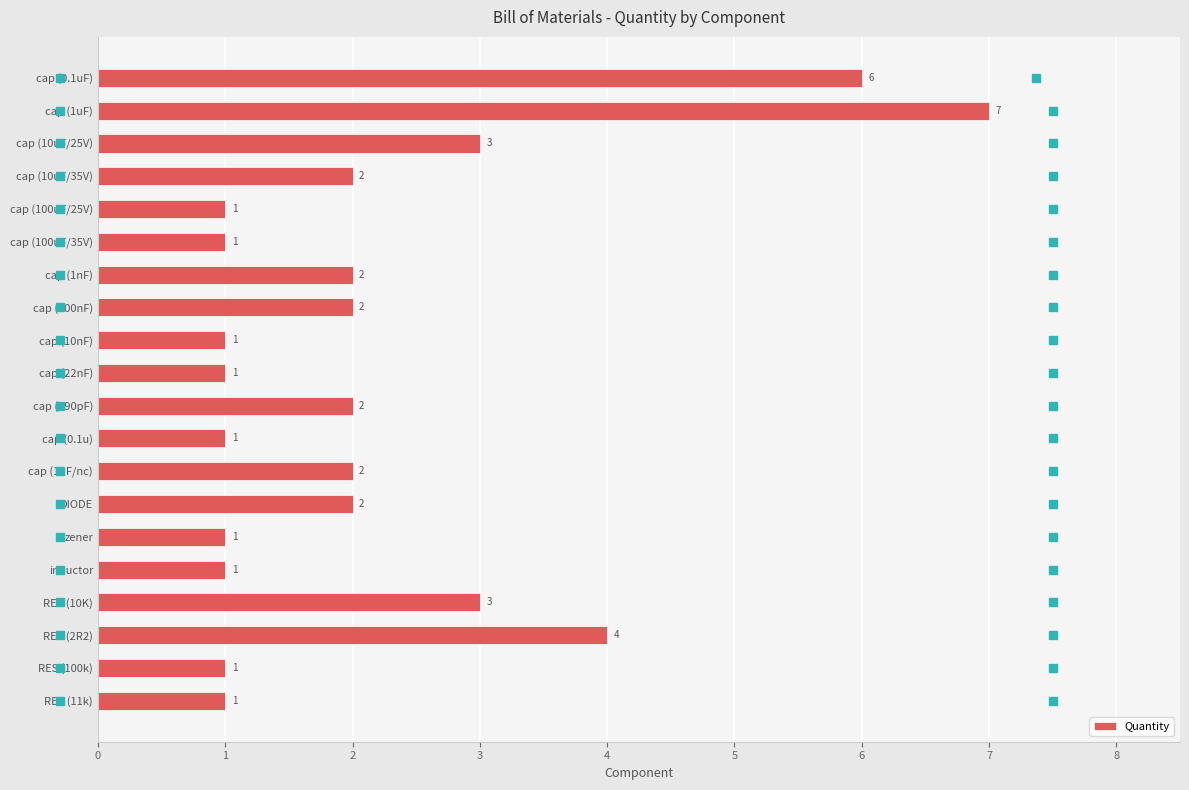

What is the label of the 7th bar from the top?

cap (1nF)